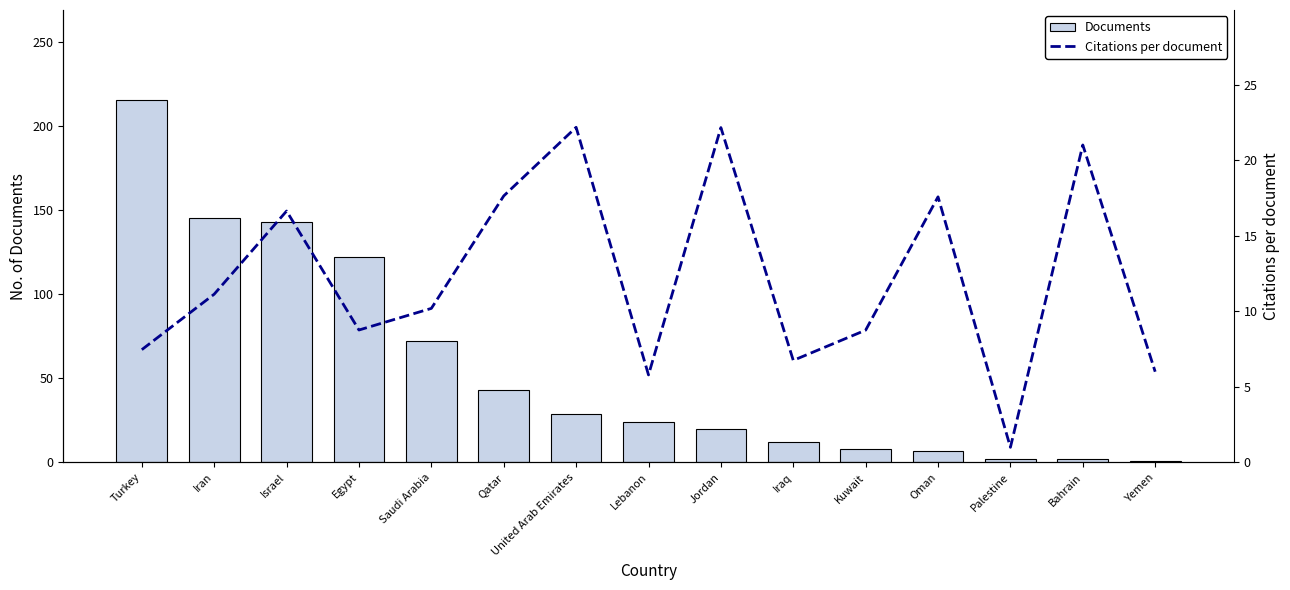

Where is Documents nearest to the value 108?

Egypt